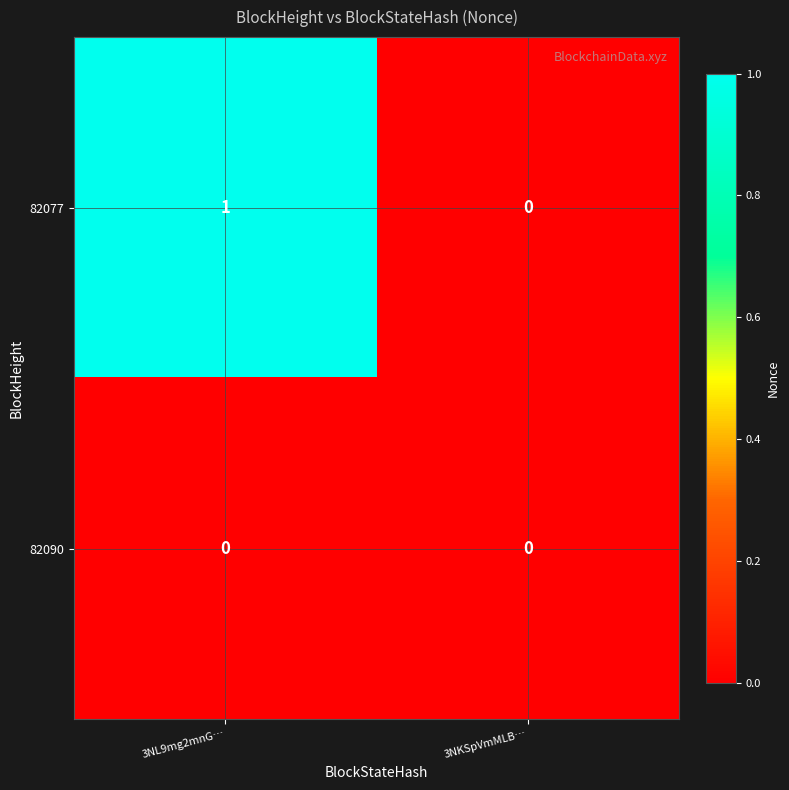

Is the value of 82077 at 3NL9mg2mnG… greater than the value of 82090 at 3NKSpVmMLB…?

Yes